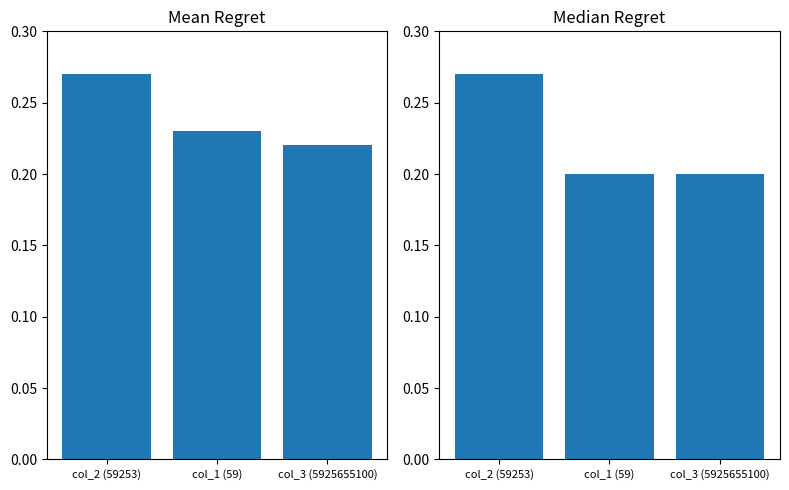

What is the smallest value displayed?

0.2